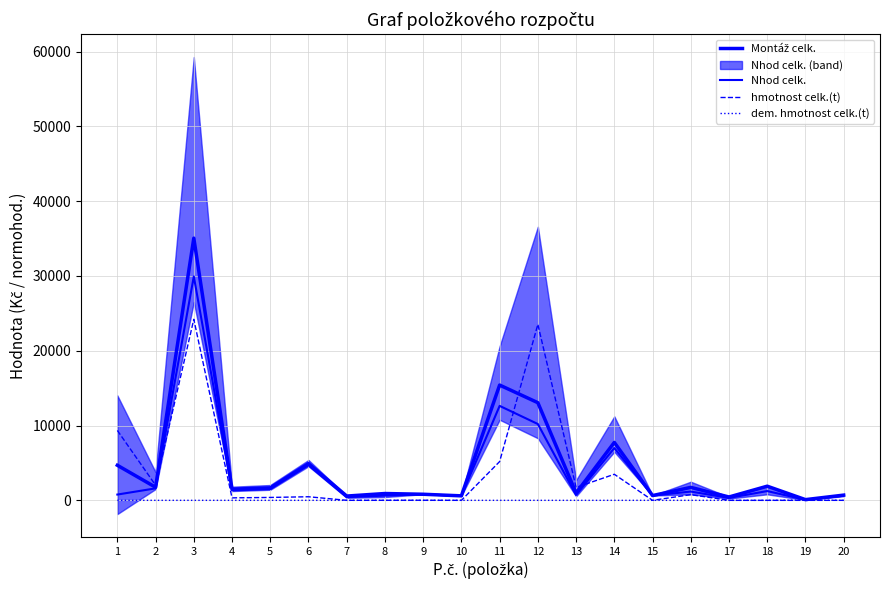

At which category is the sum across all series the highest?

3